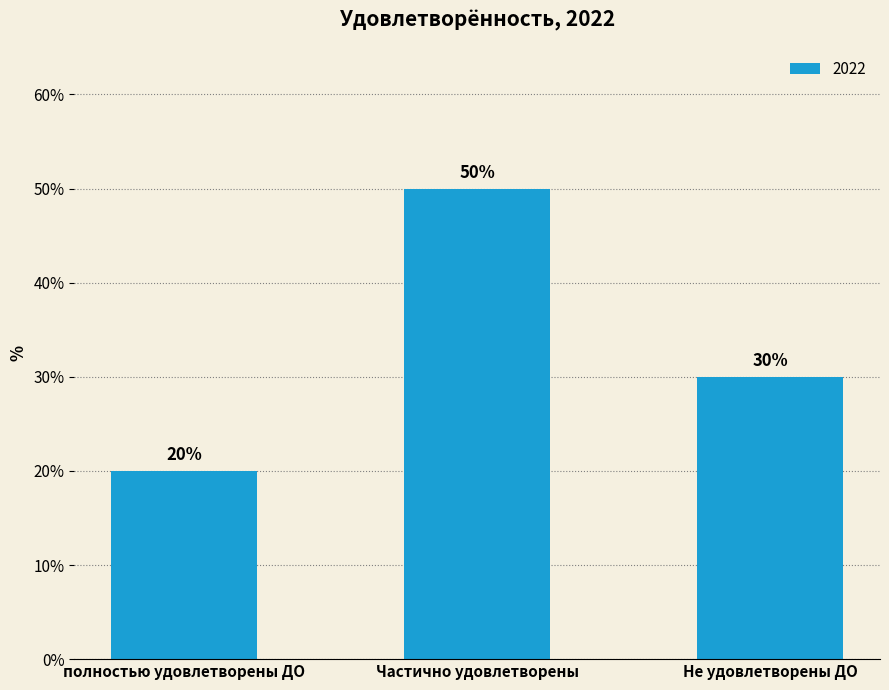

At which category does the chart reach its peak across all series?

Частично удовлетворены